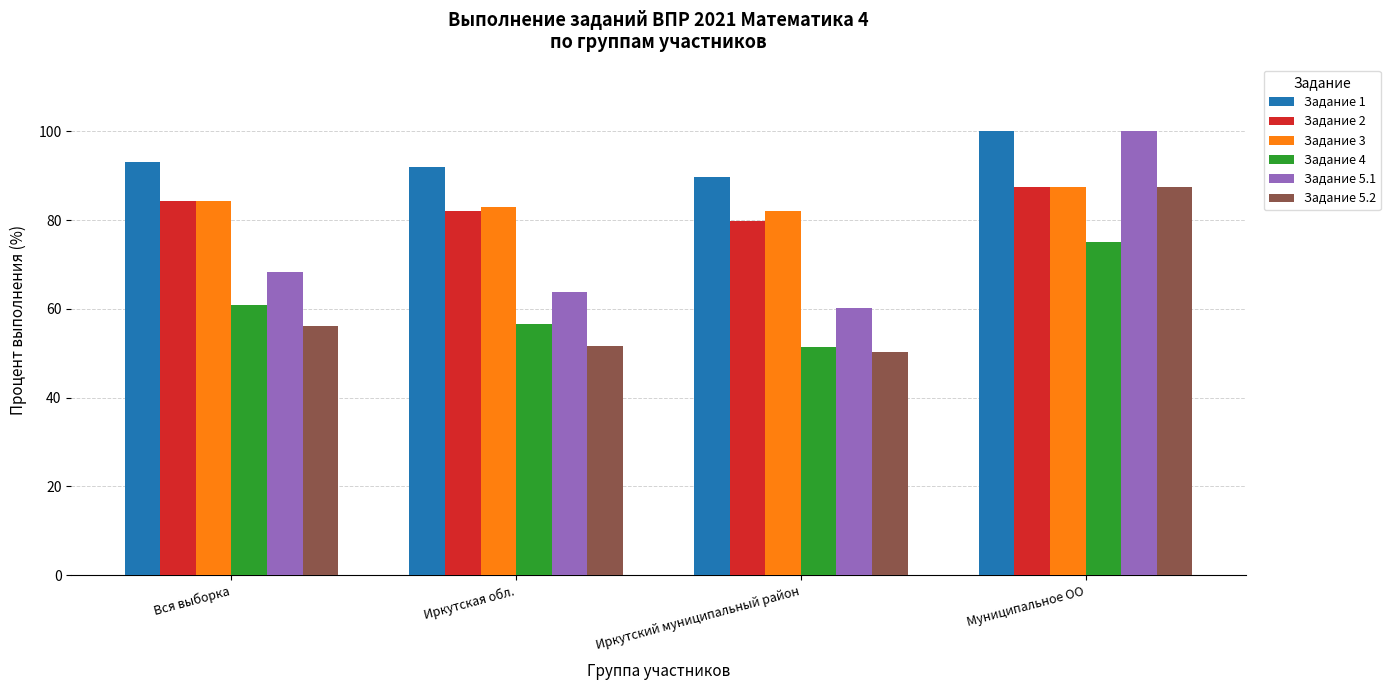

Does the chart contain stacked bars?

No